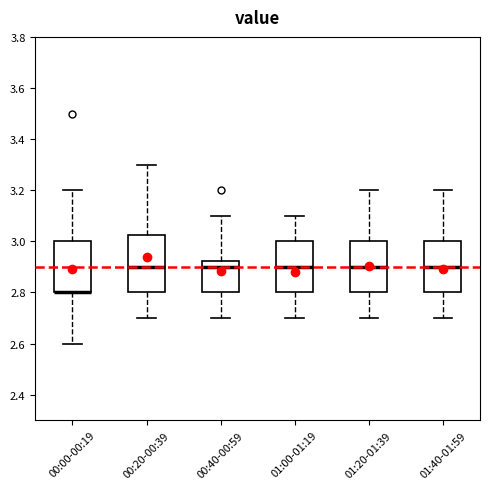

Reading left to right, read every box against the y-axis: the position of its median line, the range the box covers, and the ends of its whiskers. The values are not printed on the chart, so give them approximately, as read against the axis.

00:00-00:19: median 2.80 (drawn on the box's lower edge), box 2.80 to 3.00, whiskers 2.60 to 3.20
00:20-00:39: median 2.90, box 2.80 to 3.02, whiskers 2.70 to 3.30
00:40-00:59: median 2.90, box 2.80 to 2.92, whiskers 2.70 to 3.10
01:00-01:19: median 2.90, box 2.80 to 3.00, whiskers 2.70 to 3.10
01:20-01:39: median 2.90, box 2.80 to 3.00, whiskers 2.70 to 3.20
01:40-01:59: median 2.90, box 2.80 to 3.00, whiskers 2.70 to 3.20